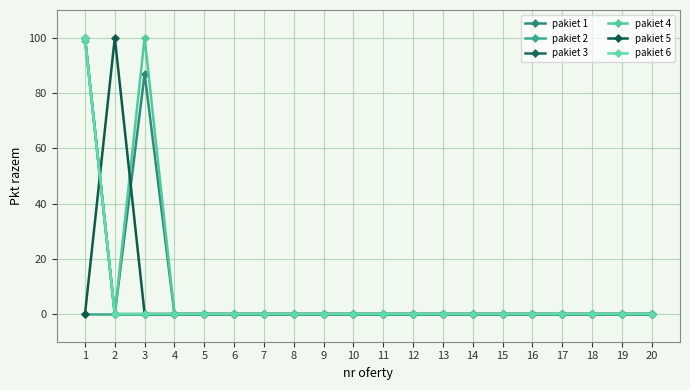

Which series changed the most between 9 and 15?

pakiet 1